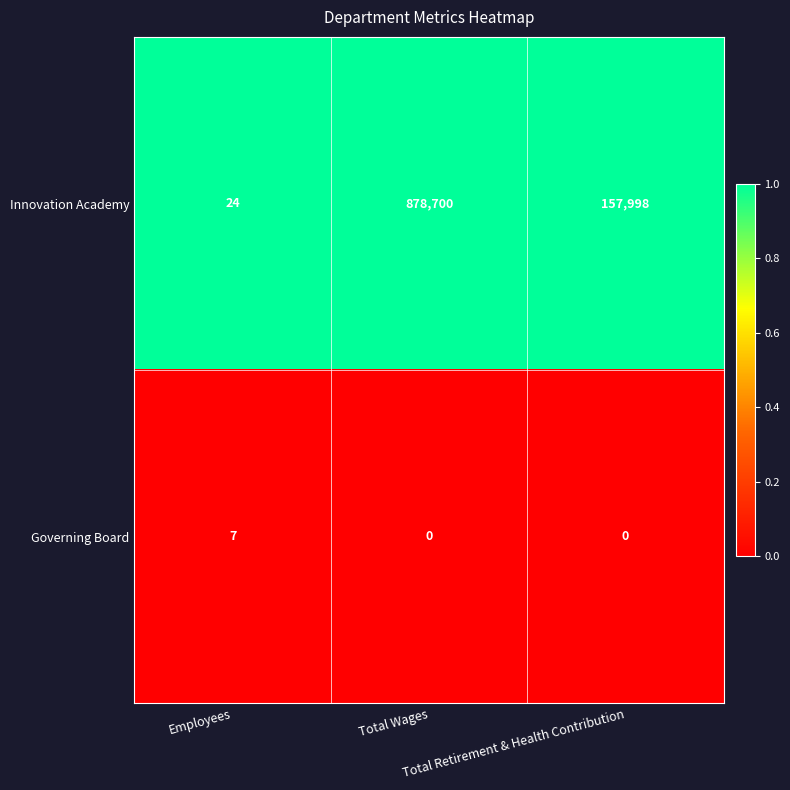

What is the difference between the maximum and minimum values in the Governing Board series?

7